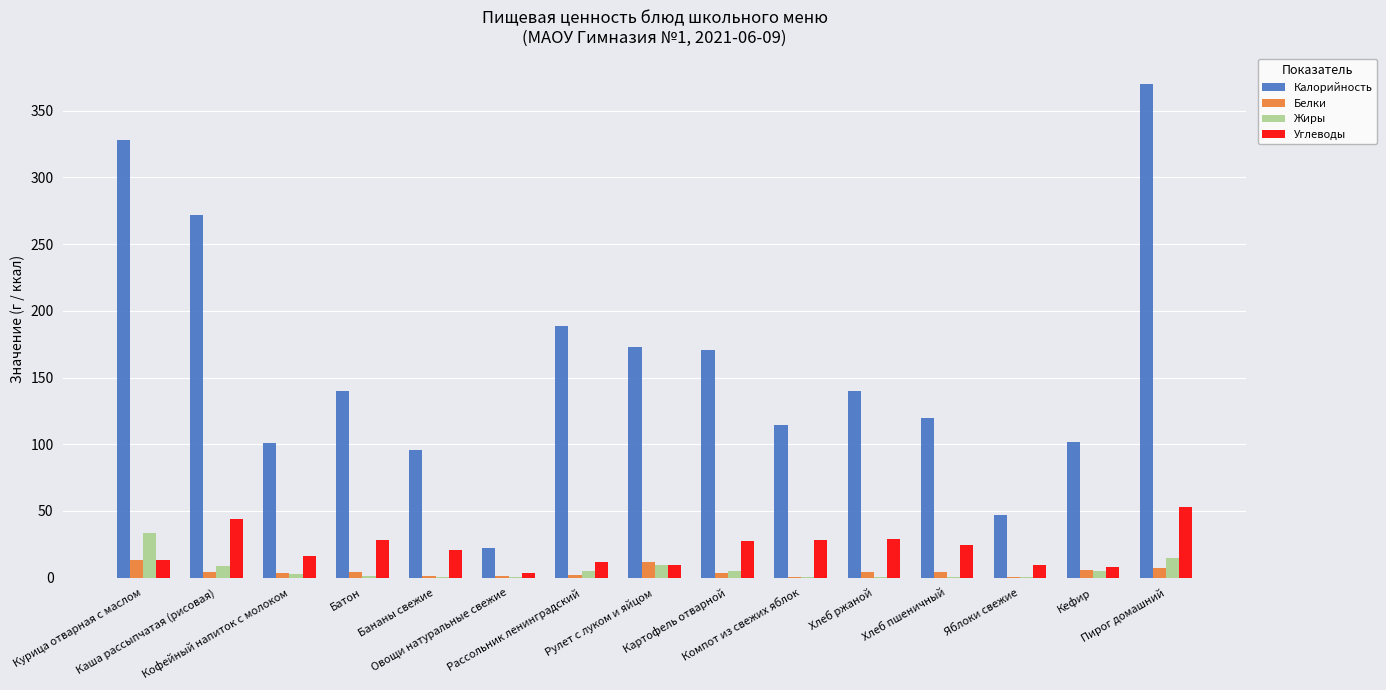

What are all the series names shown in the legend?

Калорийность, Белки, Жиры, Углеводы